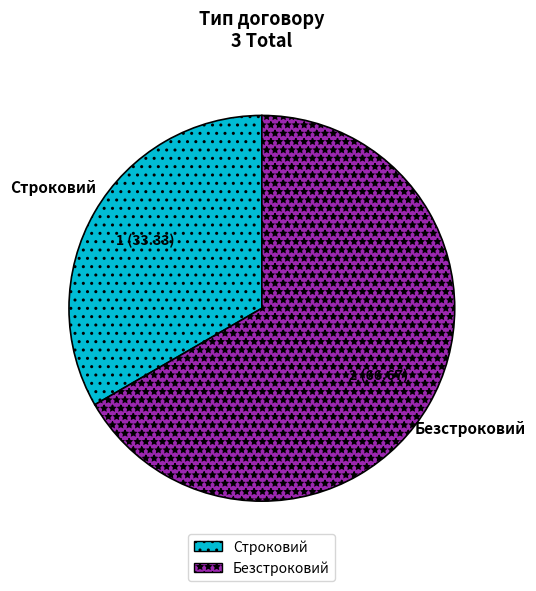

Is it true that Строковий is 40% of the pie?

False